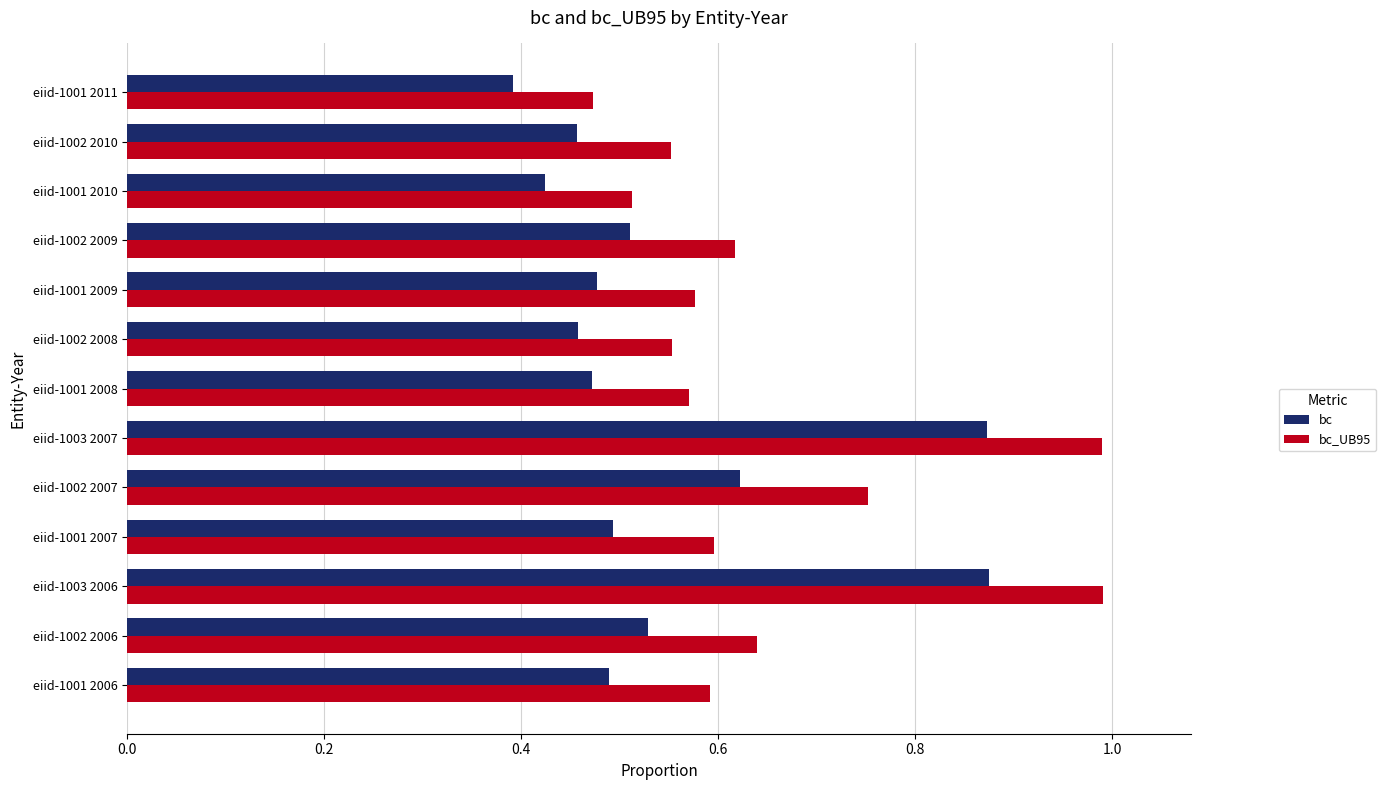

Rank the series at eiid-1003 2006 from lowest to highest value.

bc, bc_UB95